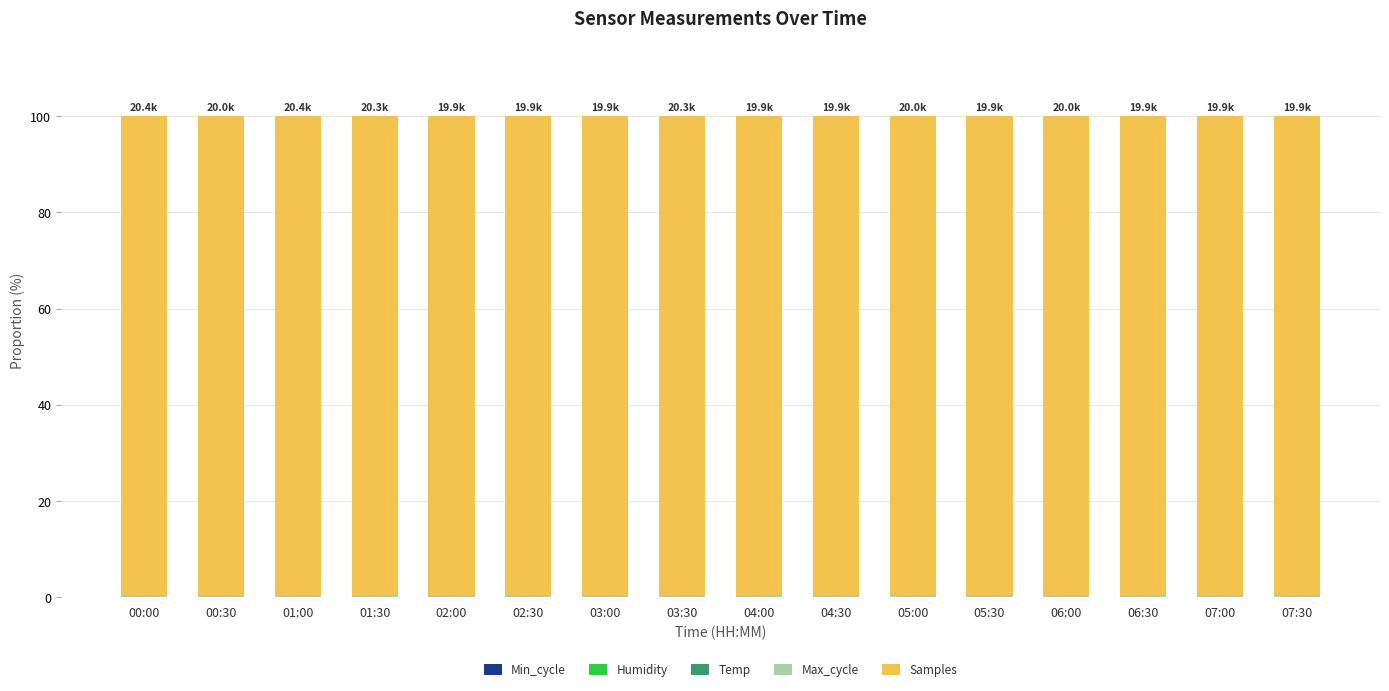

Are the bars horizontal?

No